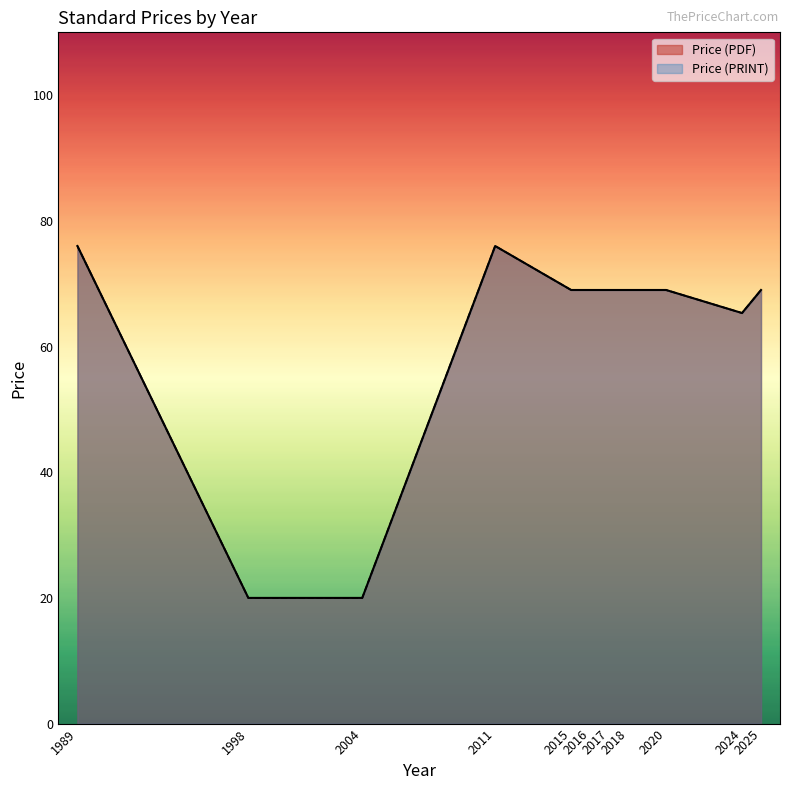

What is the difference between the maximum and minimum values in the Price (PDF) series?

56